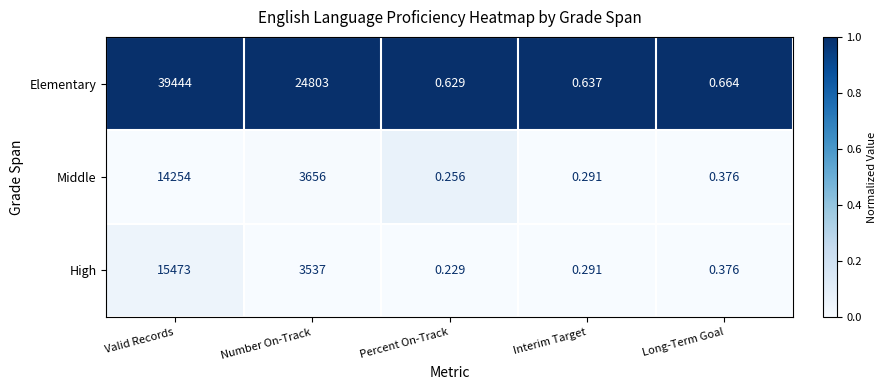

Which series changed the most between Number On-Track and Long-Term Goal?

Elementary